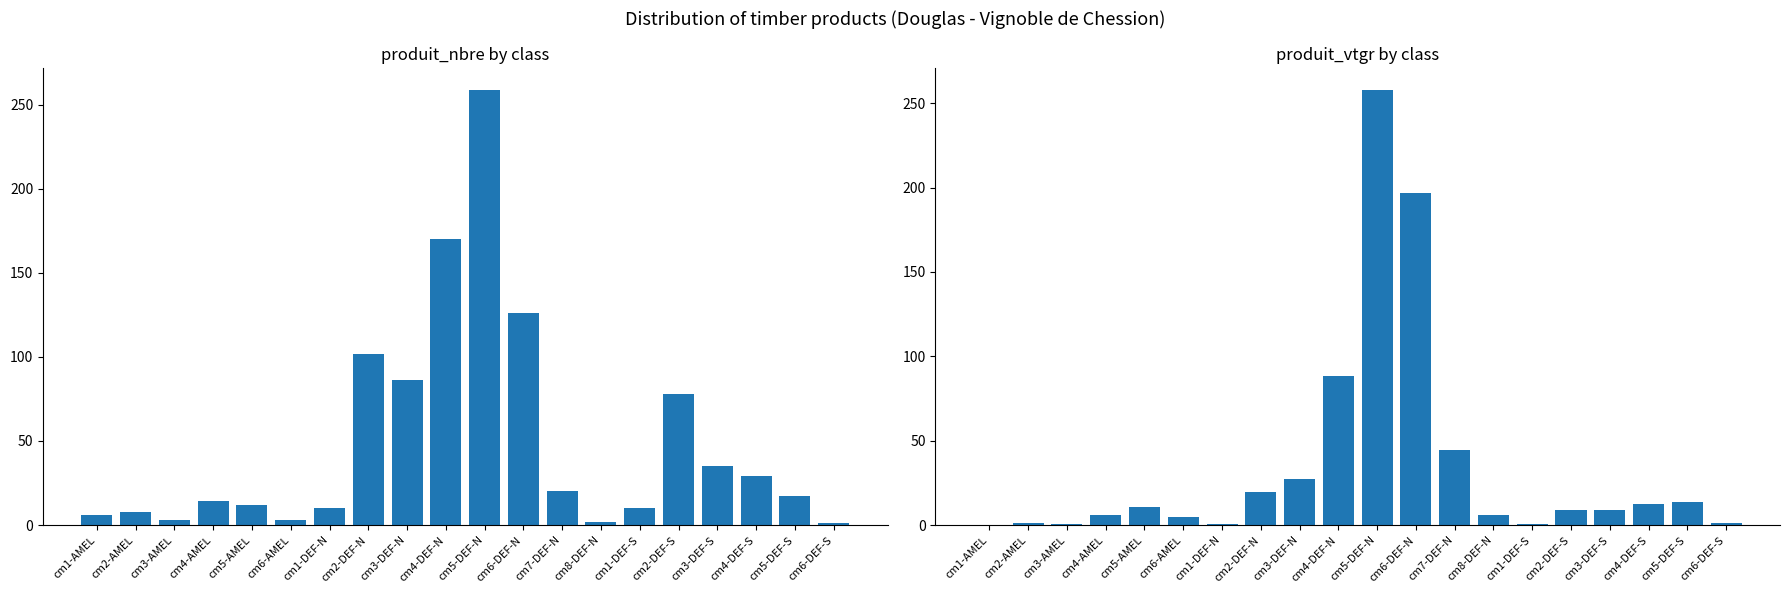

At which label is produit_vtgr closest to 129?

cm4-DEF-N